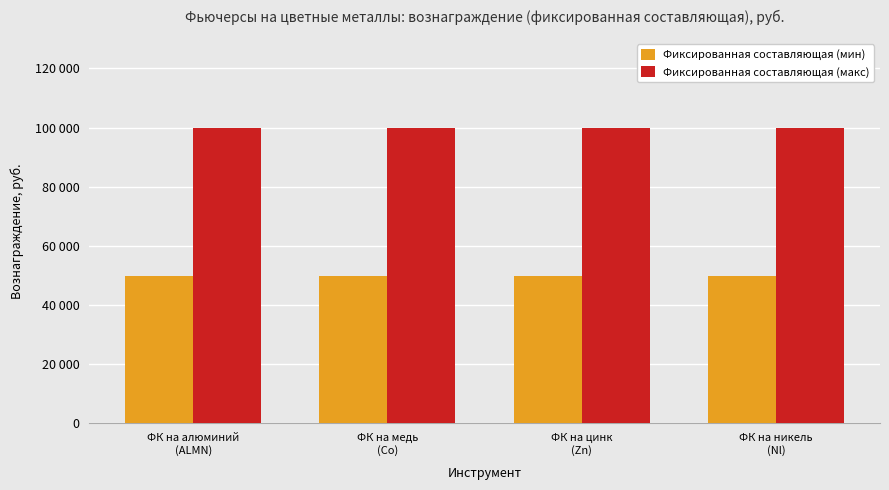

Are the bars grouped side by side (vs. stacked)?

Yes